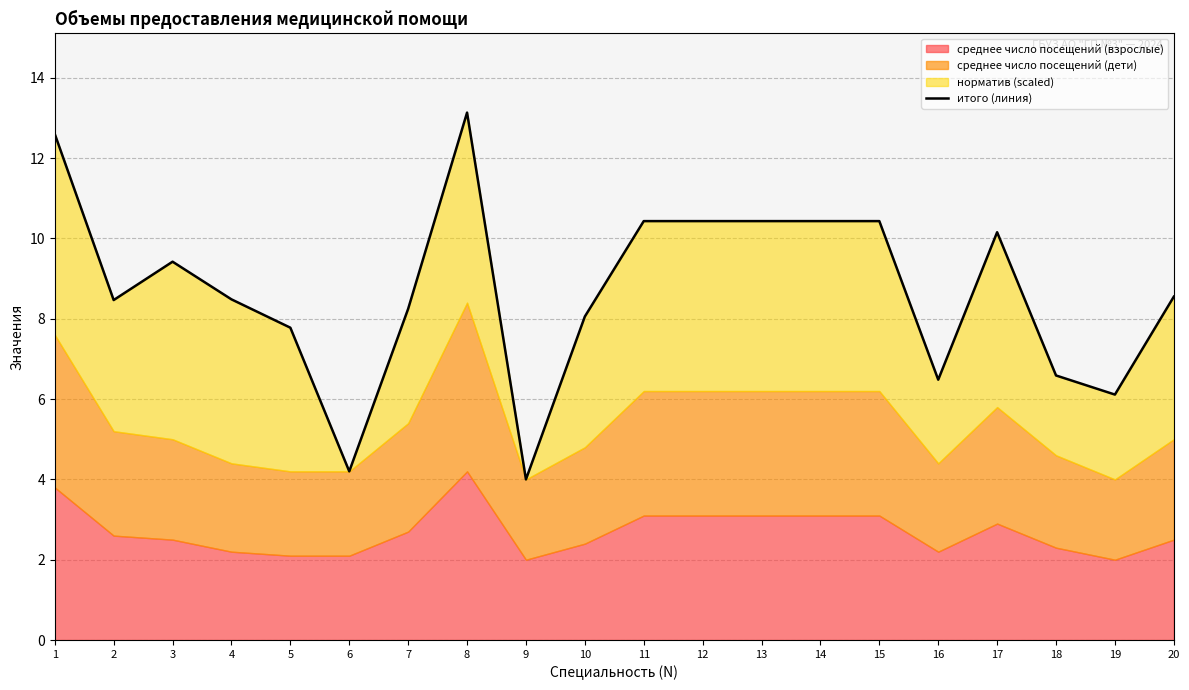

Reading right to left, extract all data points from this chart.

8.5	6.1	6.6	10.2	6.5	10.4	10.4	10.4	10.4	10.4	8.1	4.0	13.1	8.2	4.2	7.8	8.5	9.4	8.5	12.6